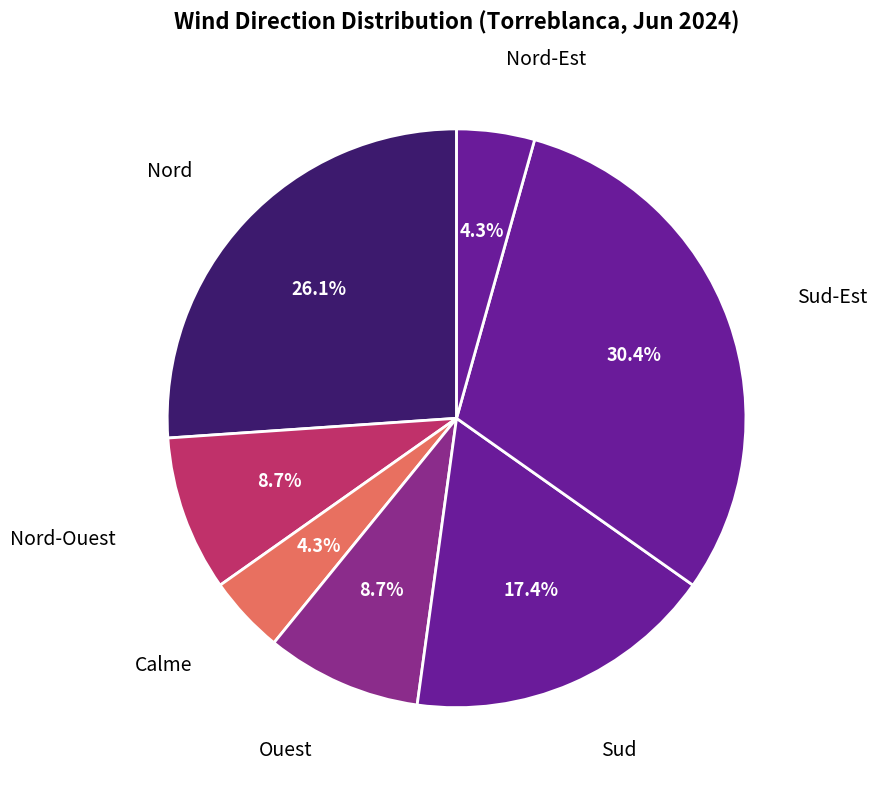

To the nearest percent, what portion does Sud-Est represent?

30%